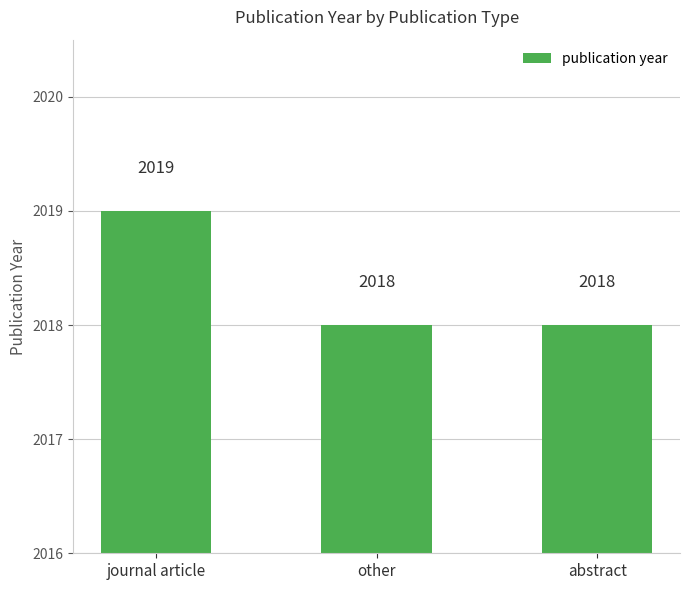

How many bars are there in total?

3